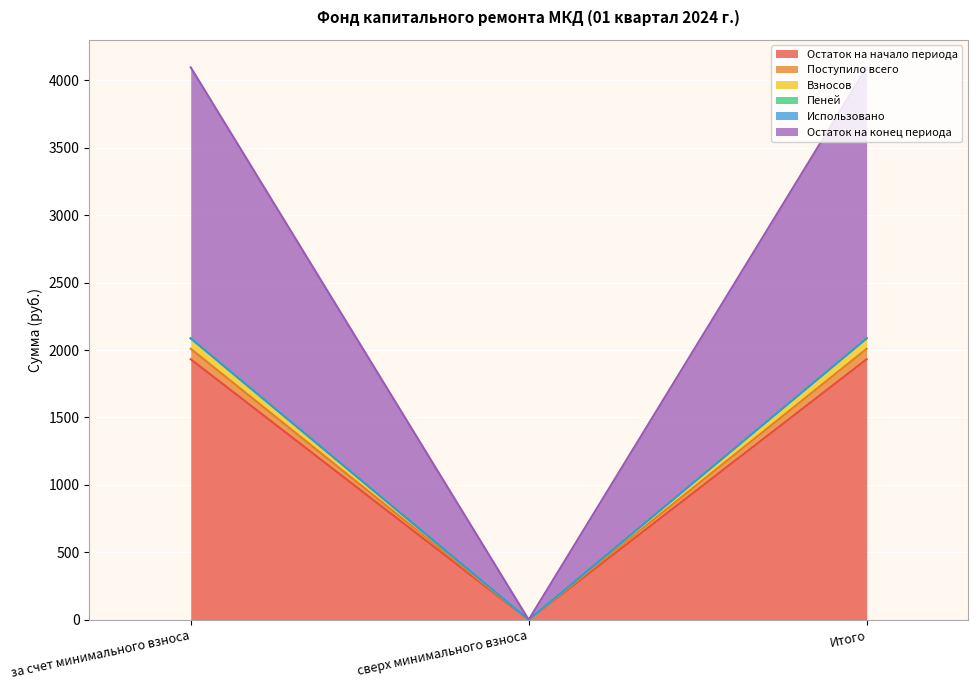

Which category has the lowest value in the Остаток на начало периода series?

сверх минимального взноса